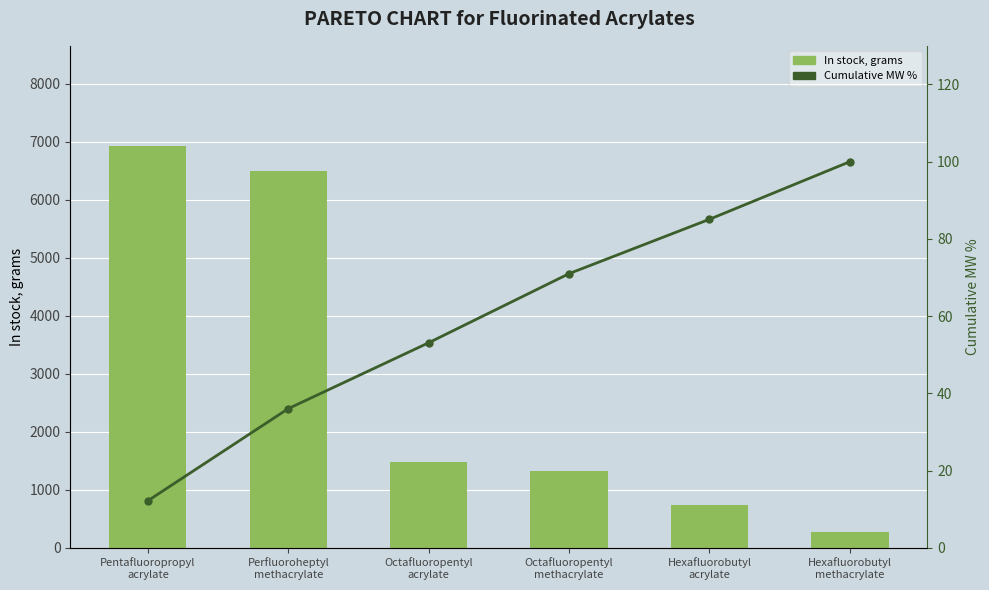

Rank the series at Pentafluoropropyl
acrylate from highest to lowest value.

In stock, grams, Cumulative MW %